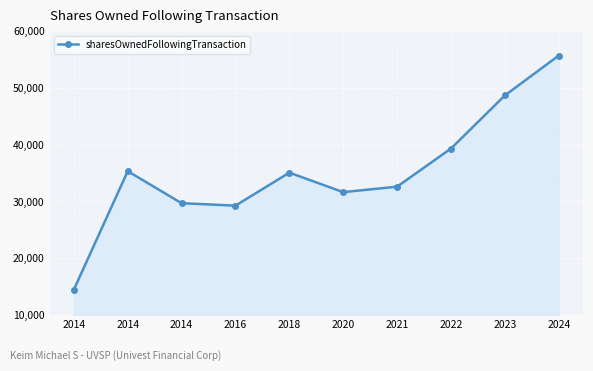

What is the difference between the second highest and minimum values?

34184